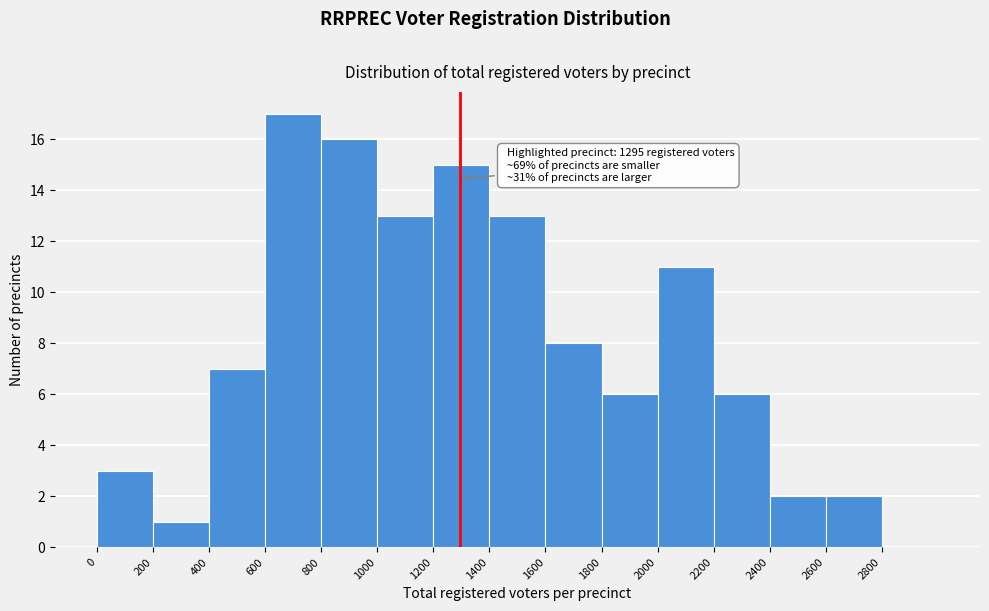

Over which range of the x-axis is the bar tallest?

600 to 800